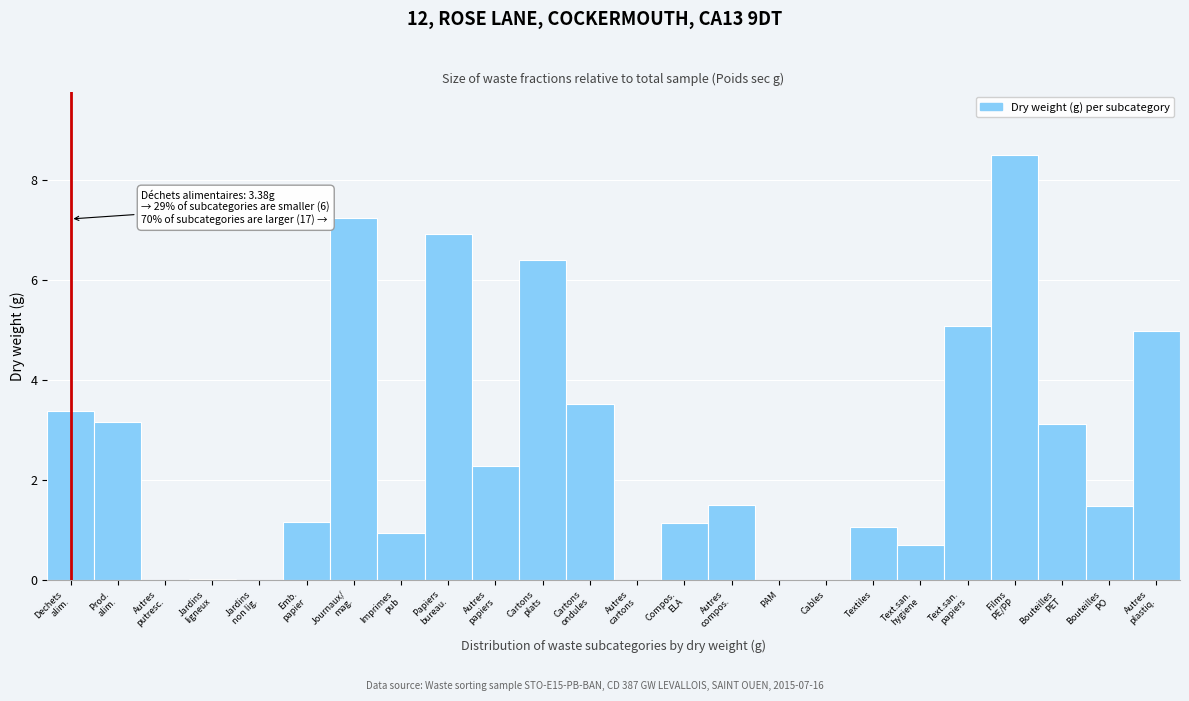

What is the greatest value displayed?

8.5